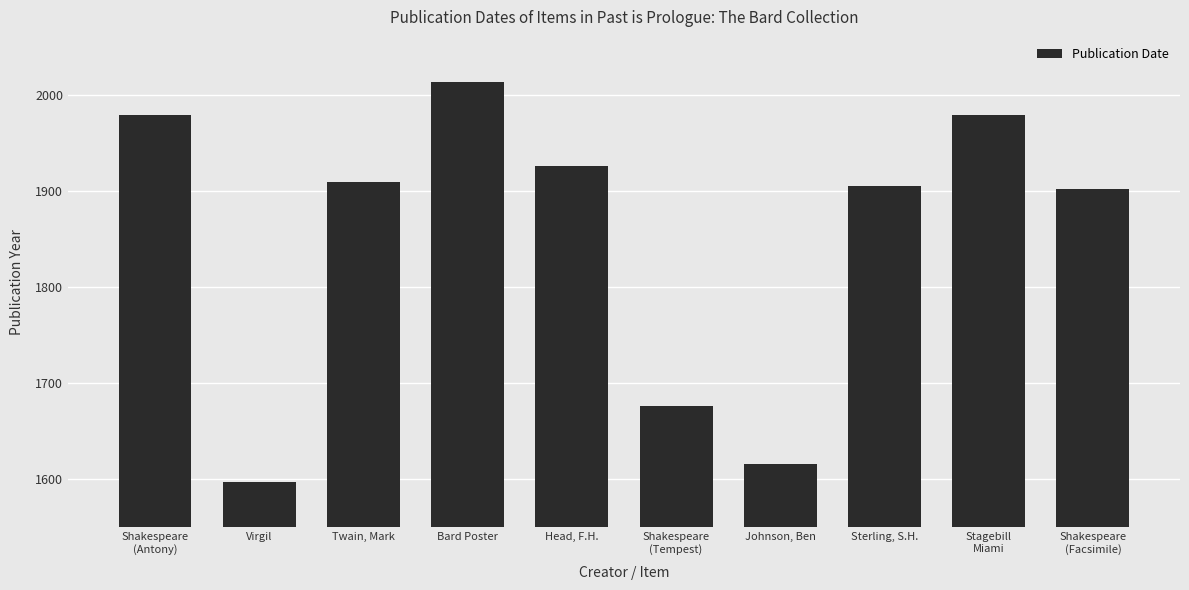

What is the greatest value displayed?

2013